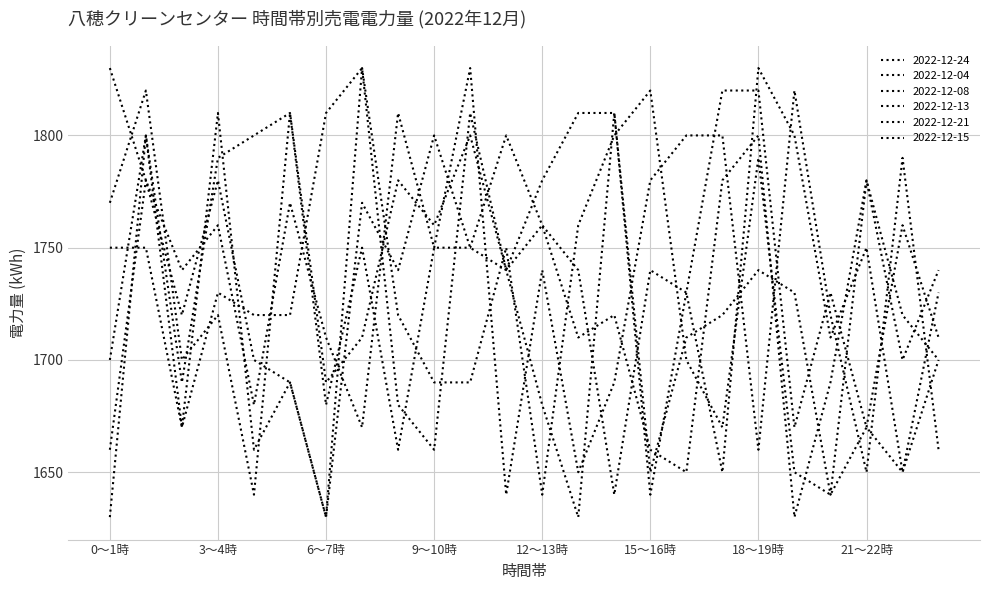

What is the difference between the second highest and minimum values in the 2022-12-21 series?

170